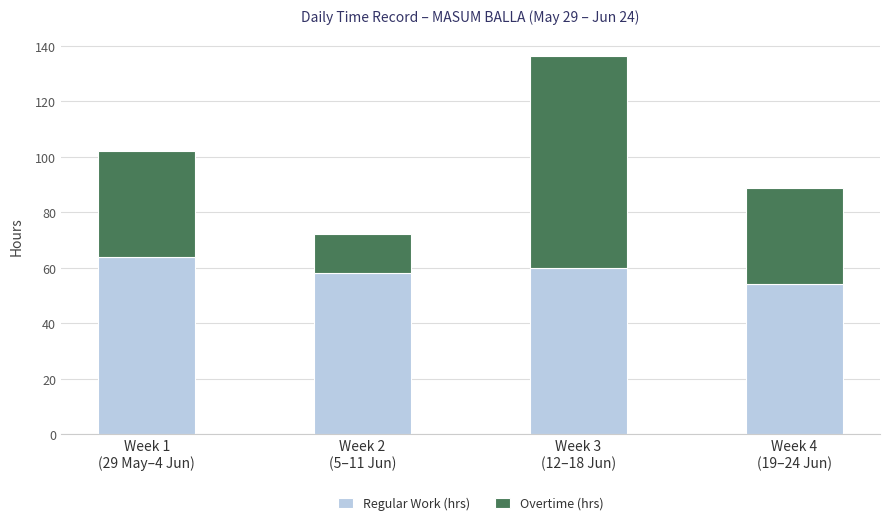

What is the difference between the second highest and minimum values in the Regular Work (hrs) series?

6.0